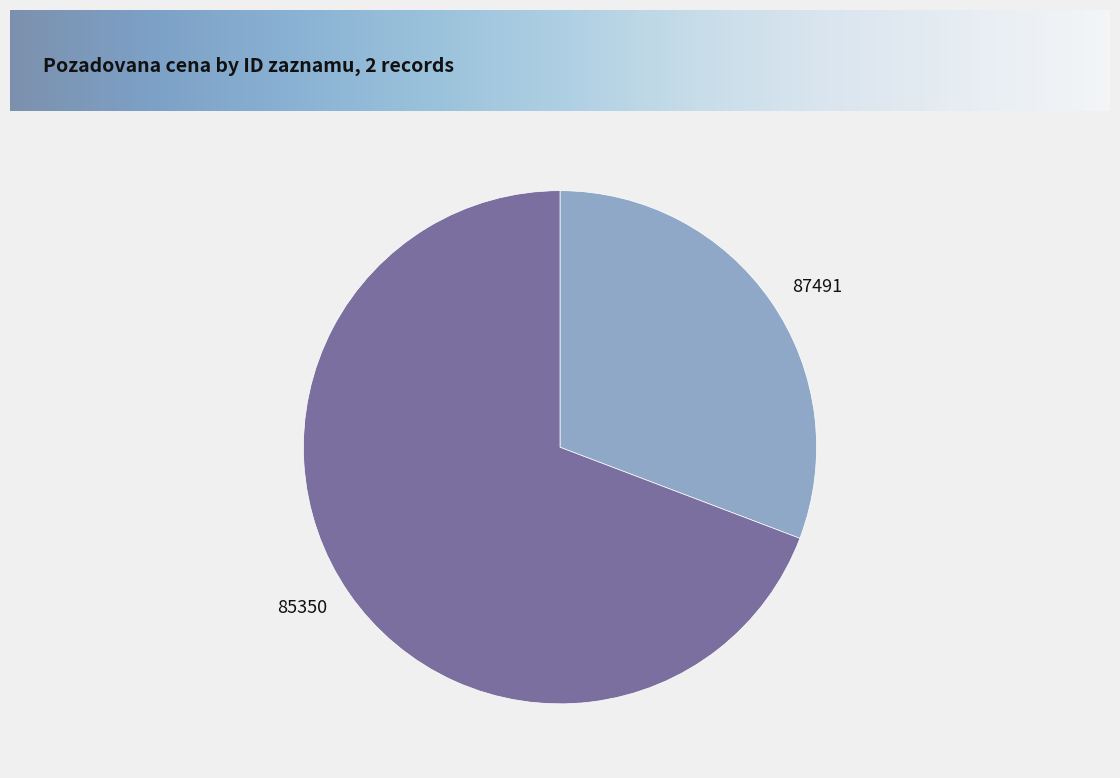

Is there any slice that represents more than half of the pie?

Yes